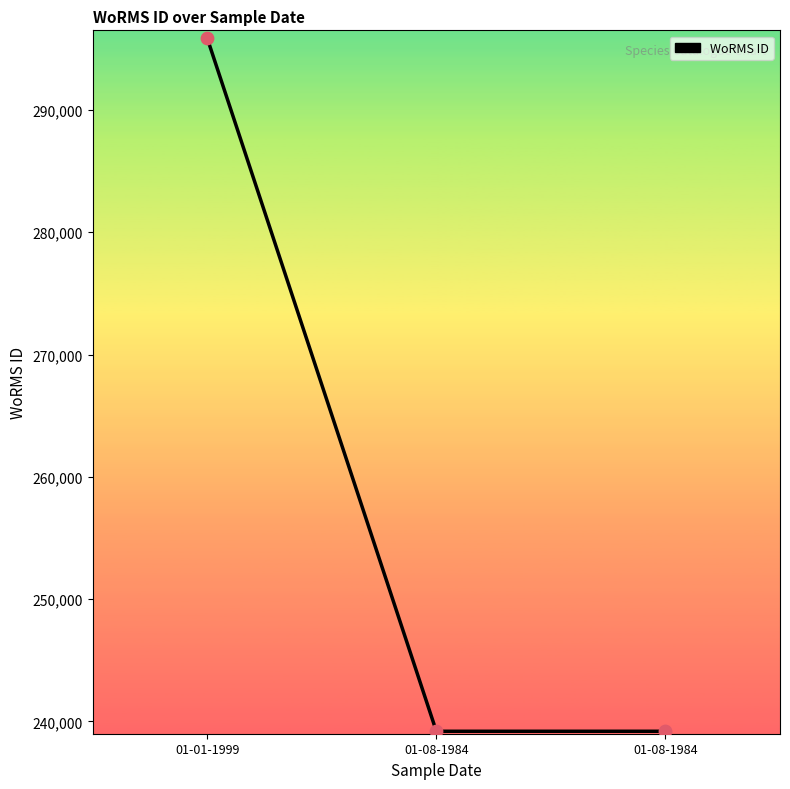

Count the number of data series in this chart.

1